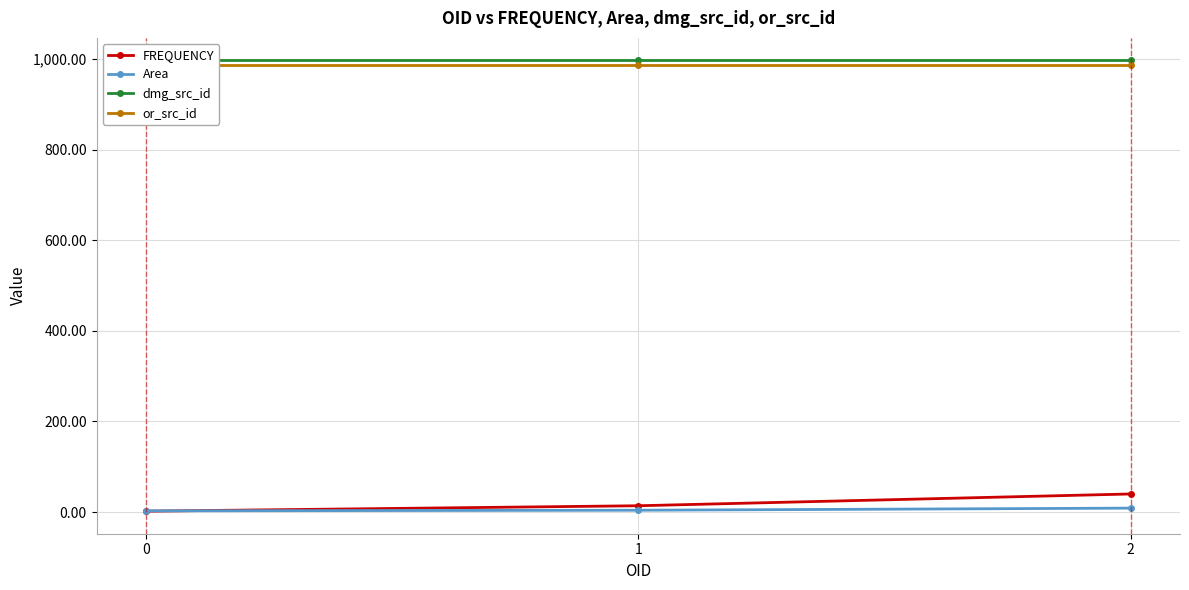

The FREQUENCY series shows 2.0 at 0. True or false?

True